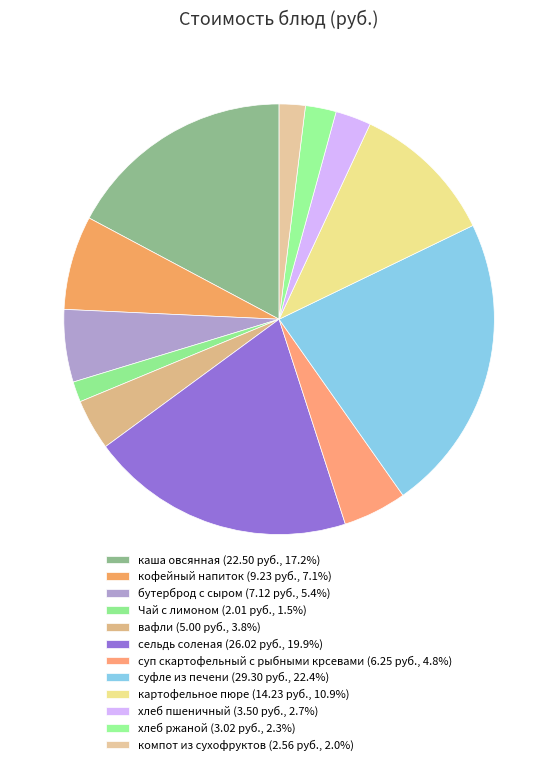

Is хлеб пшеничный the majority of the pie?

No